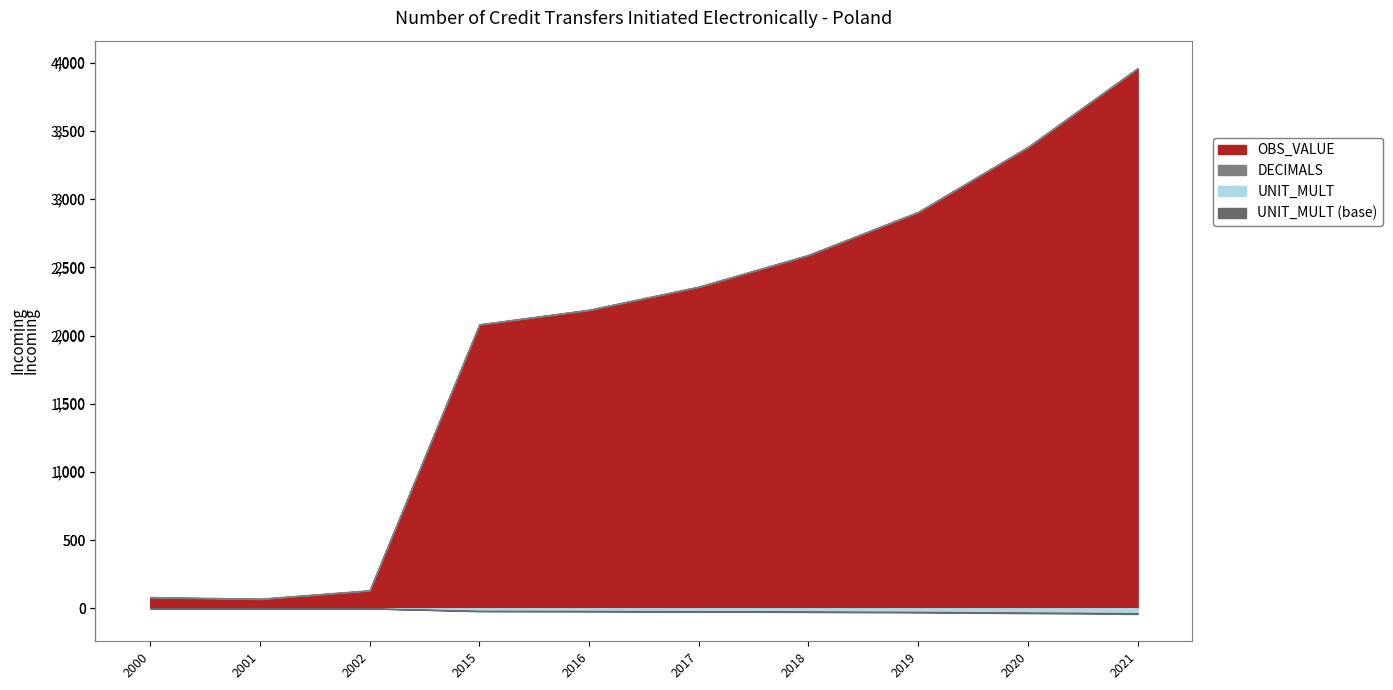

At how many categories does at least one series exceed 130?

7